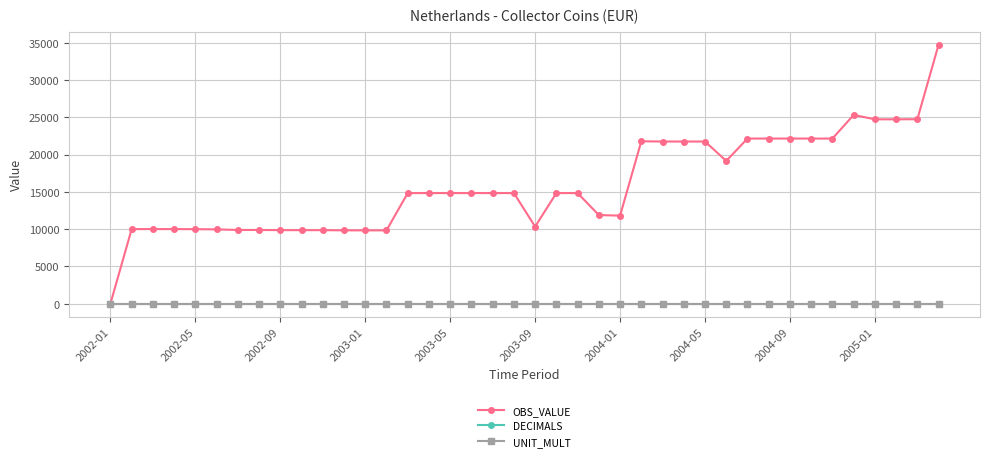

Which series has the largest range (max minus min)?

OBS_VALUE